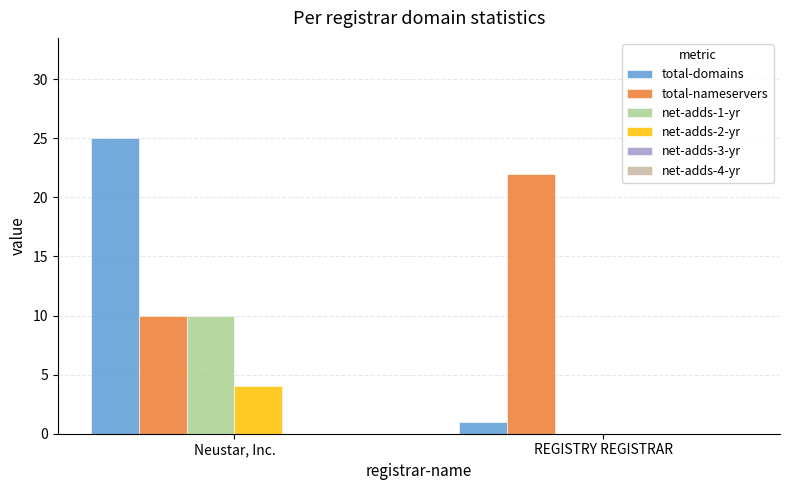

Reading left to right, list all the values displayed in this chart.

total-domains: Neustar, Inc.=25	REGISTRY REGISTRAR=1
total-nameservers: Neustar, Inc.=10	REGISTRY REGISTRAR=22
net-adds-1-yr: Neustar, Inc.=10	REGISTRY REGISTRAR=0
net-adds-2-yr: Neustar, Inc.=4	REGISTRY REGISTRAR=0